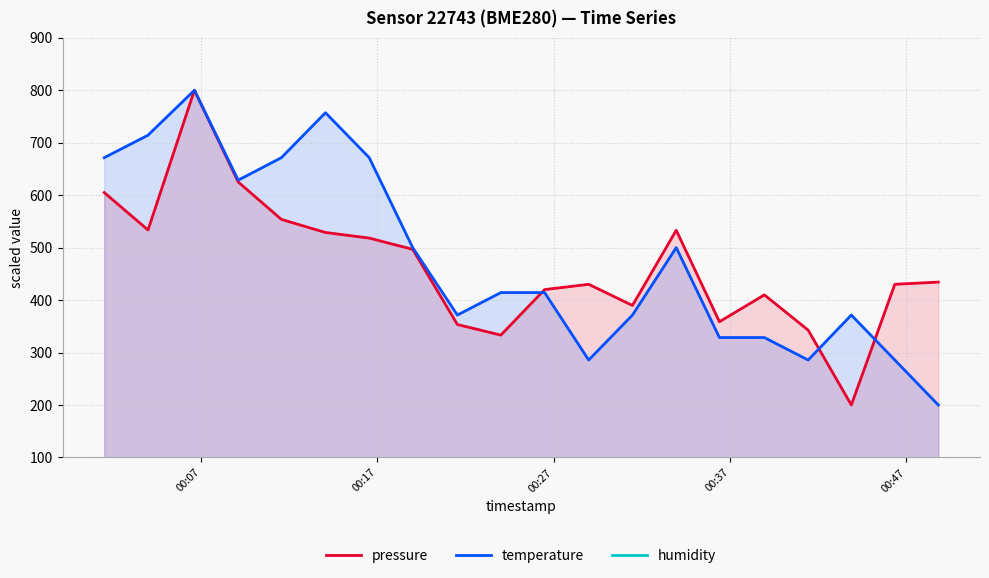

Count the number of categories in the chart.

20